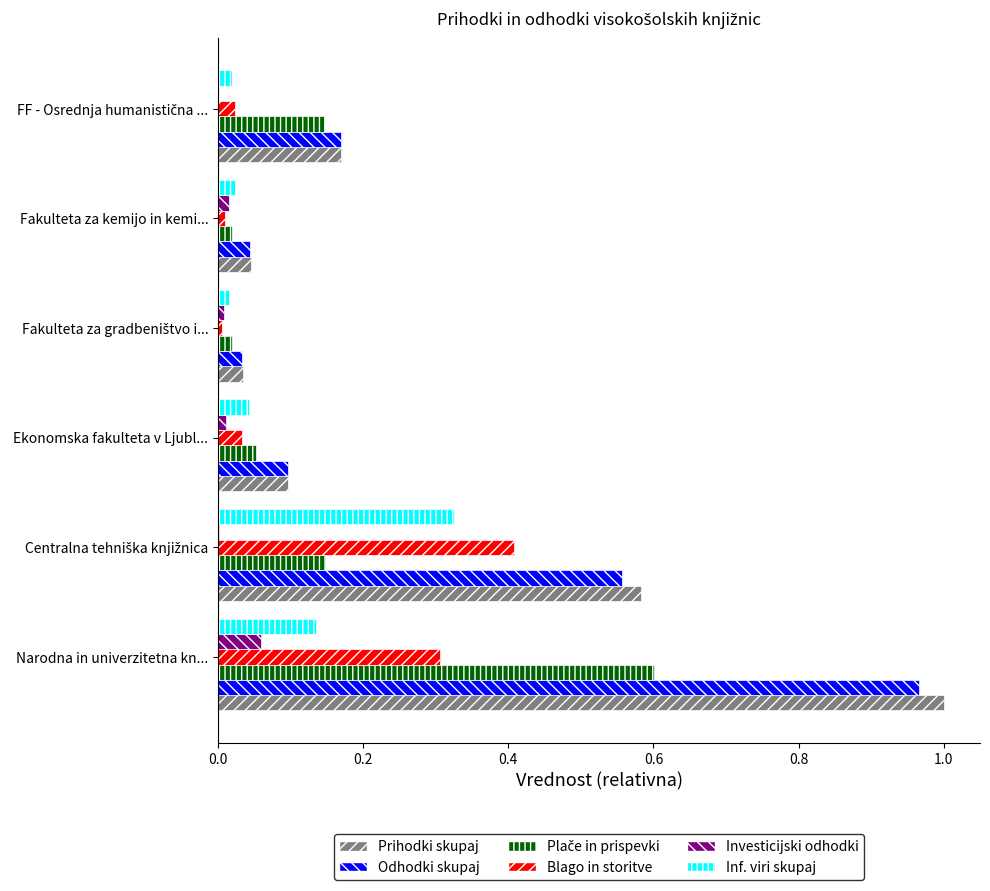

What is the sum of all Odhodki skupaj values?

1.9